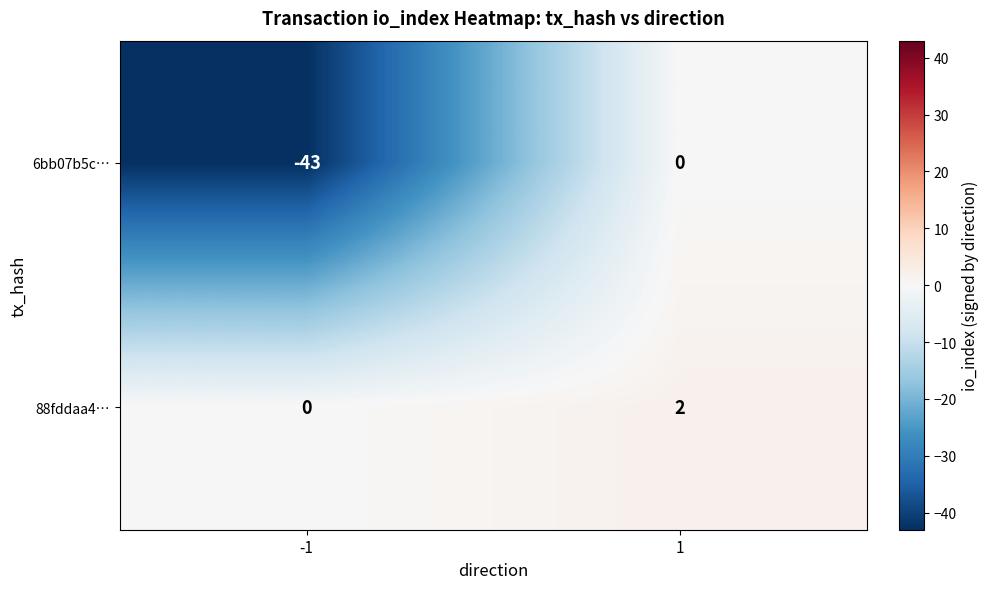

What is the minimum value shown in the chart?

-43